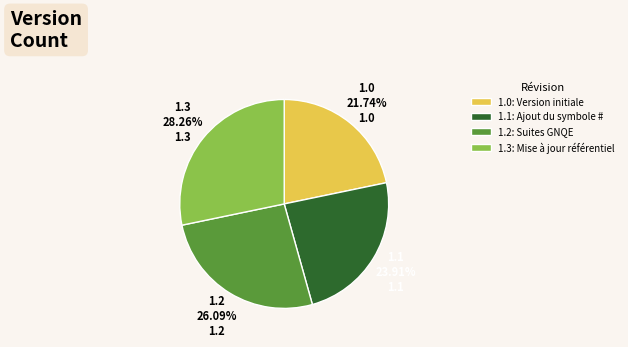

Approximately how many times larger is the value at 1.2 compared to 1.0?

1.2